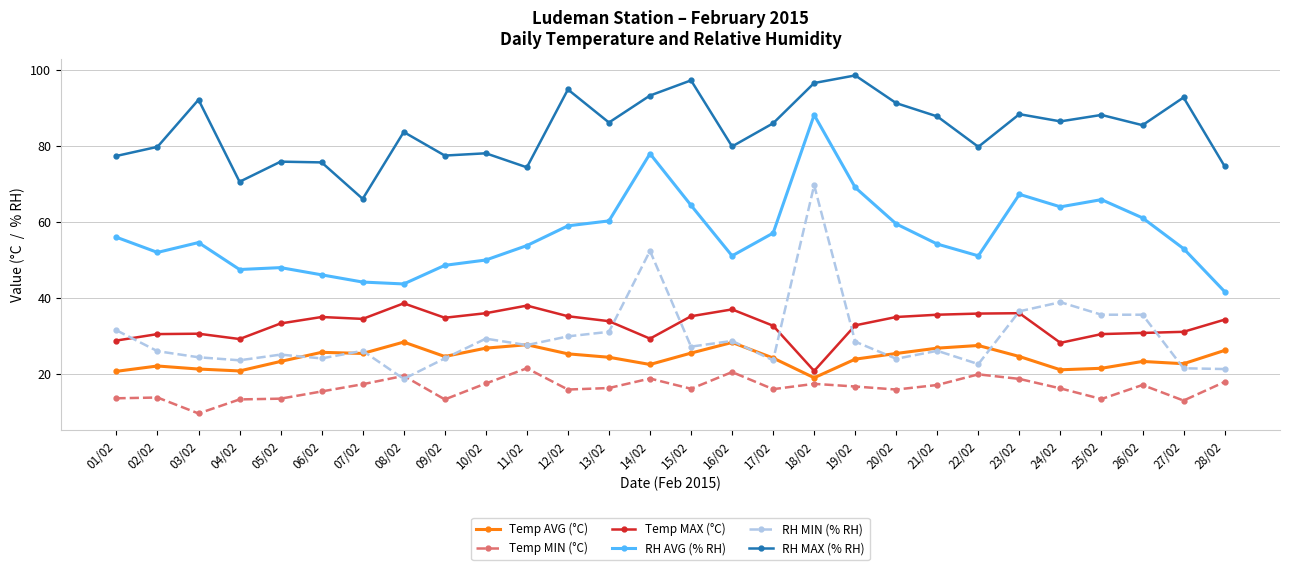

At which category is the sum across all series the highest?

18/02